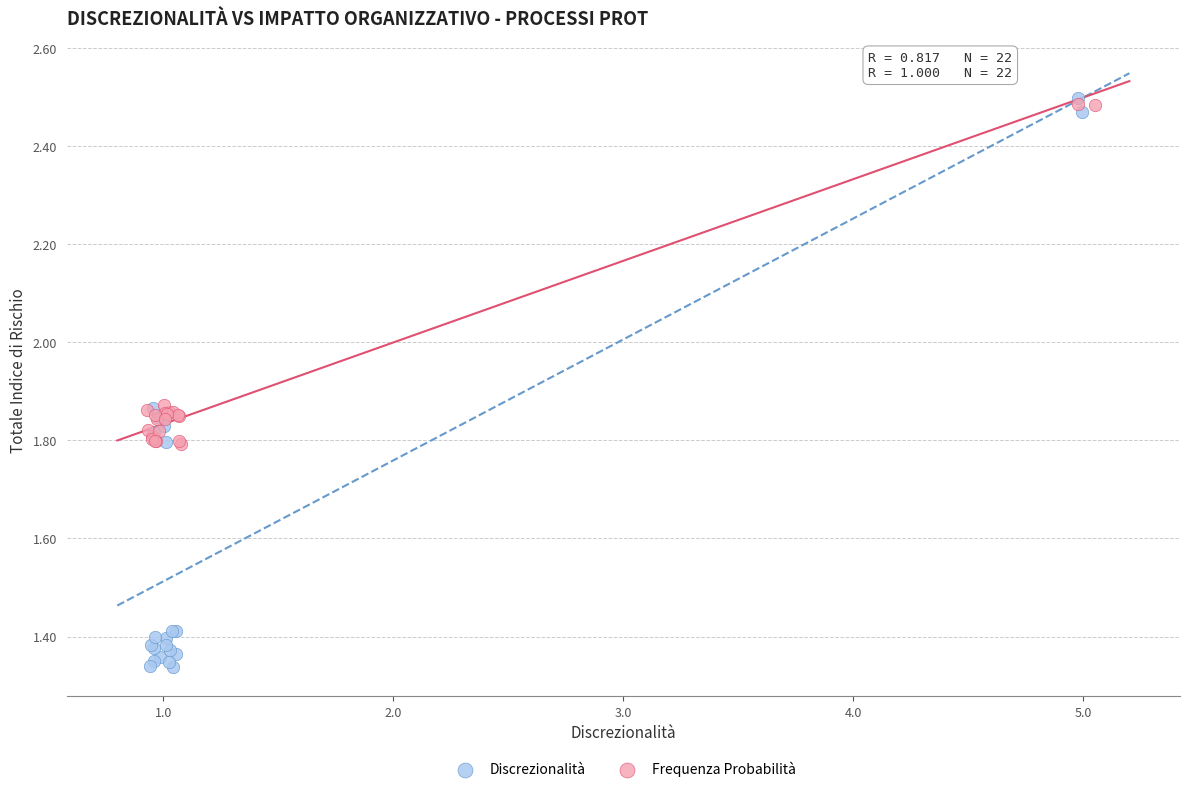

What are all the series names shown in the legend?

Discrezionalità, Frequenza Probabilità